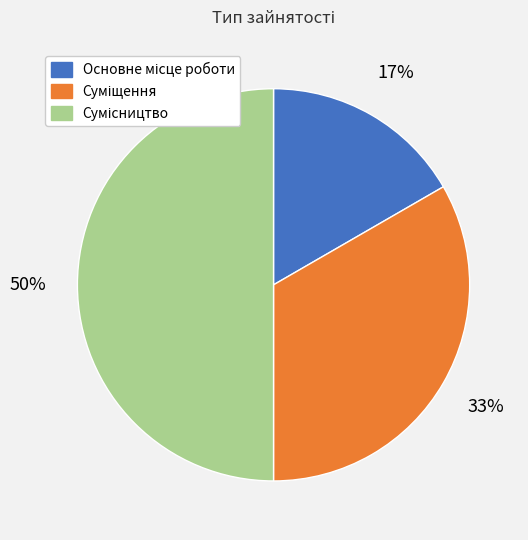

To the nearest percent, what is the average slice percentage?

33%